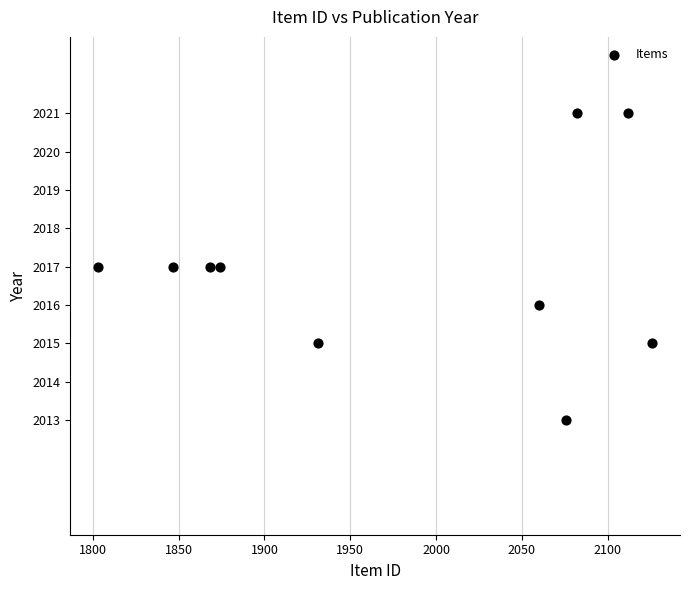

What is the range of Y values (max minus min)?

8